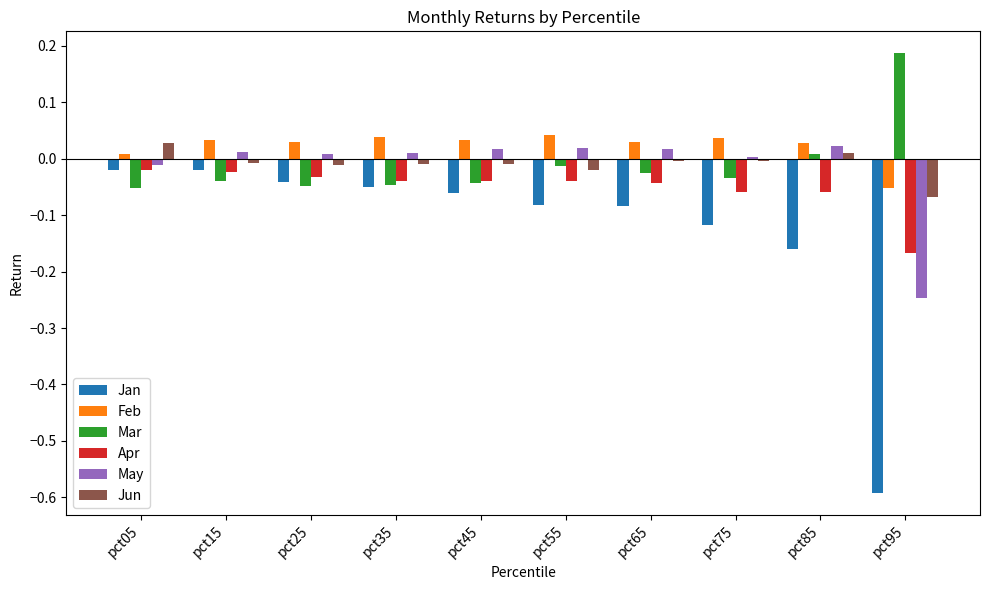

How many categories are shown in the chart?

10